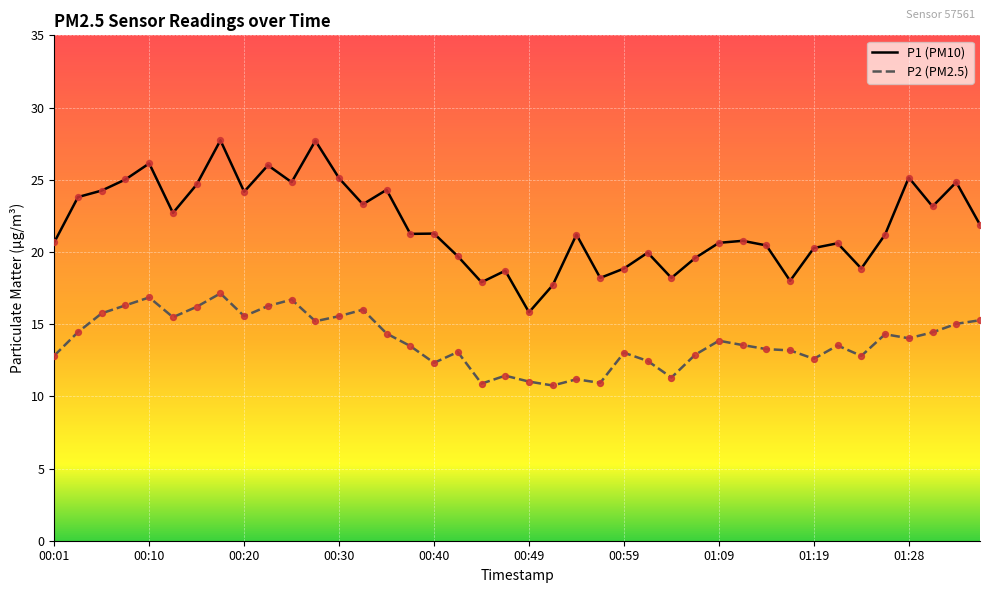

What is the highest value of the P2 (PM2.5) series?

17.1